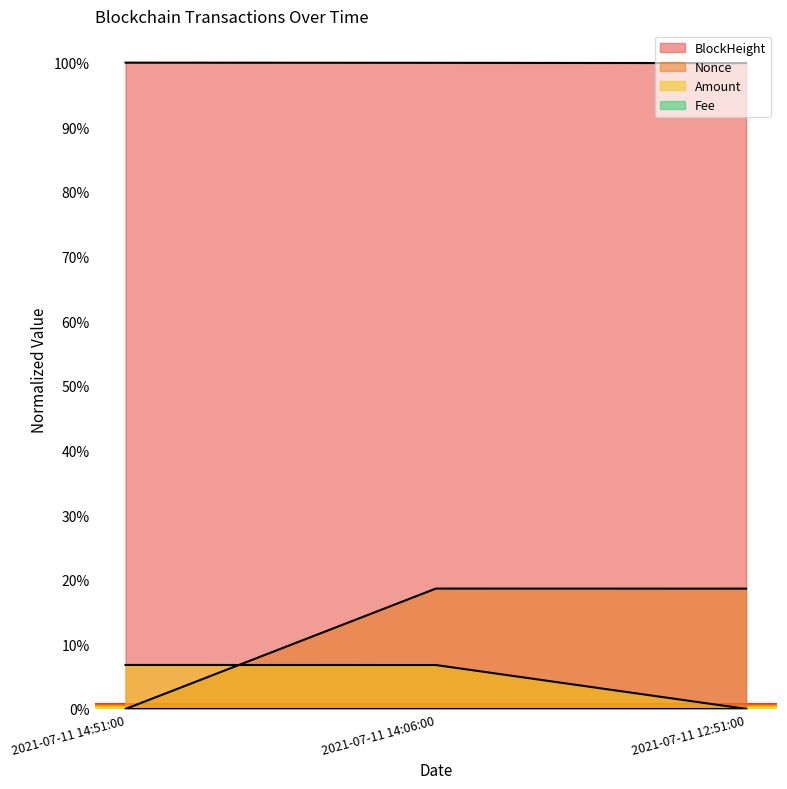

Is the value of BlockHeight at 2021-07-11 12:51:00 greater than the value of Amount at 2021-07-11 14:06:00?

Yes